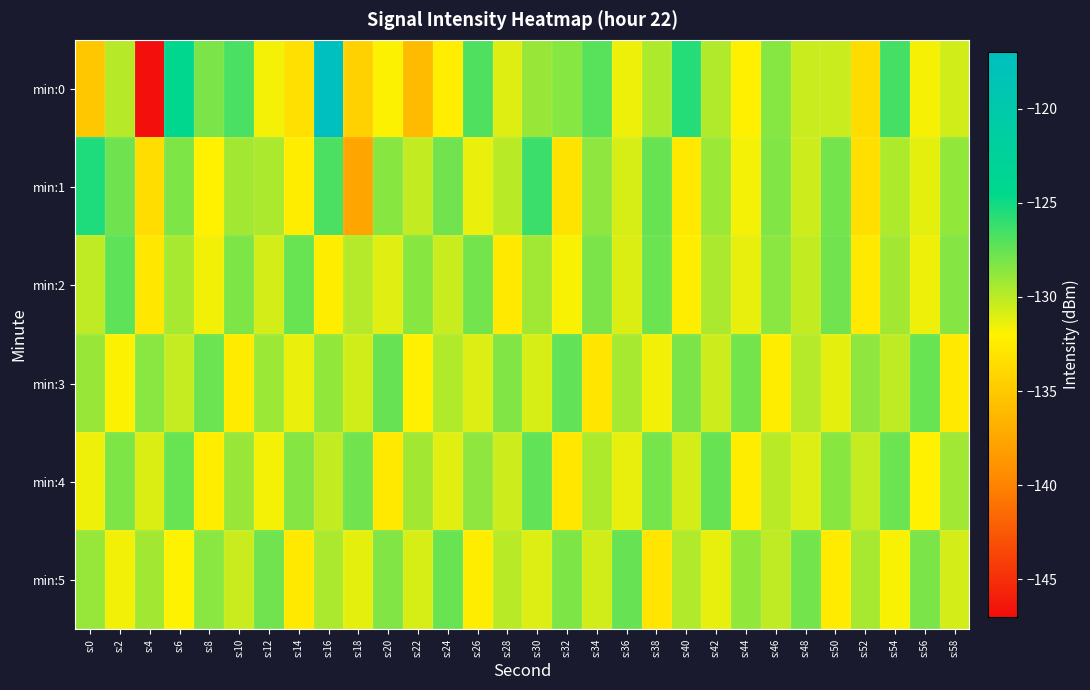

How many series are shown in this chart?

6